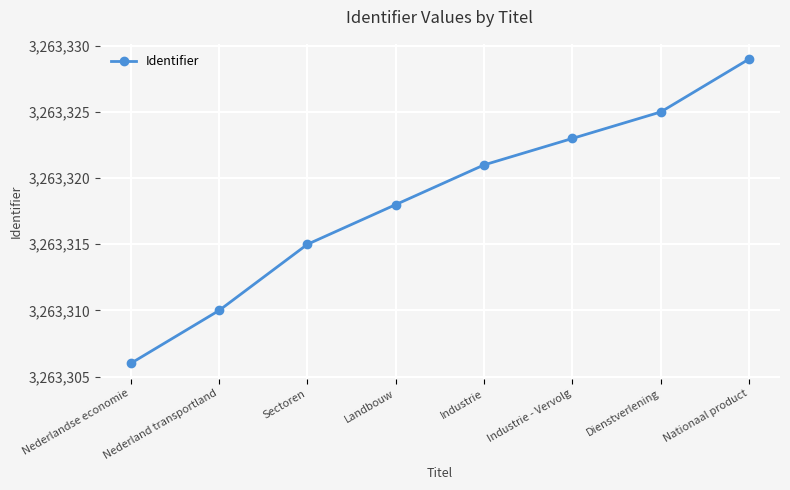

Reading right to left, what are all the values shown in this chart?

Nationaal product=3263329	Dienstverlening=3263325	Industrie - Vervolg=3263323	Industrie=3263321	Landbouw=3263318	Sectoren=3263315	Nederland transportland=3263310	Nederlandse economie=3263306